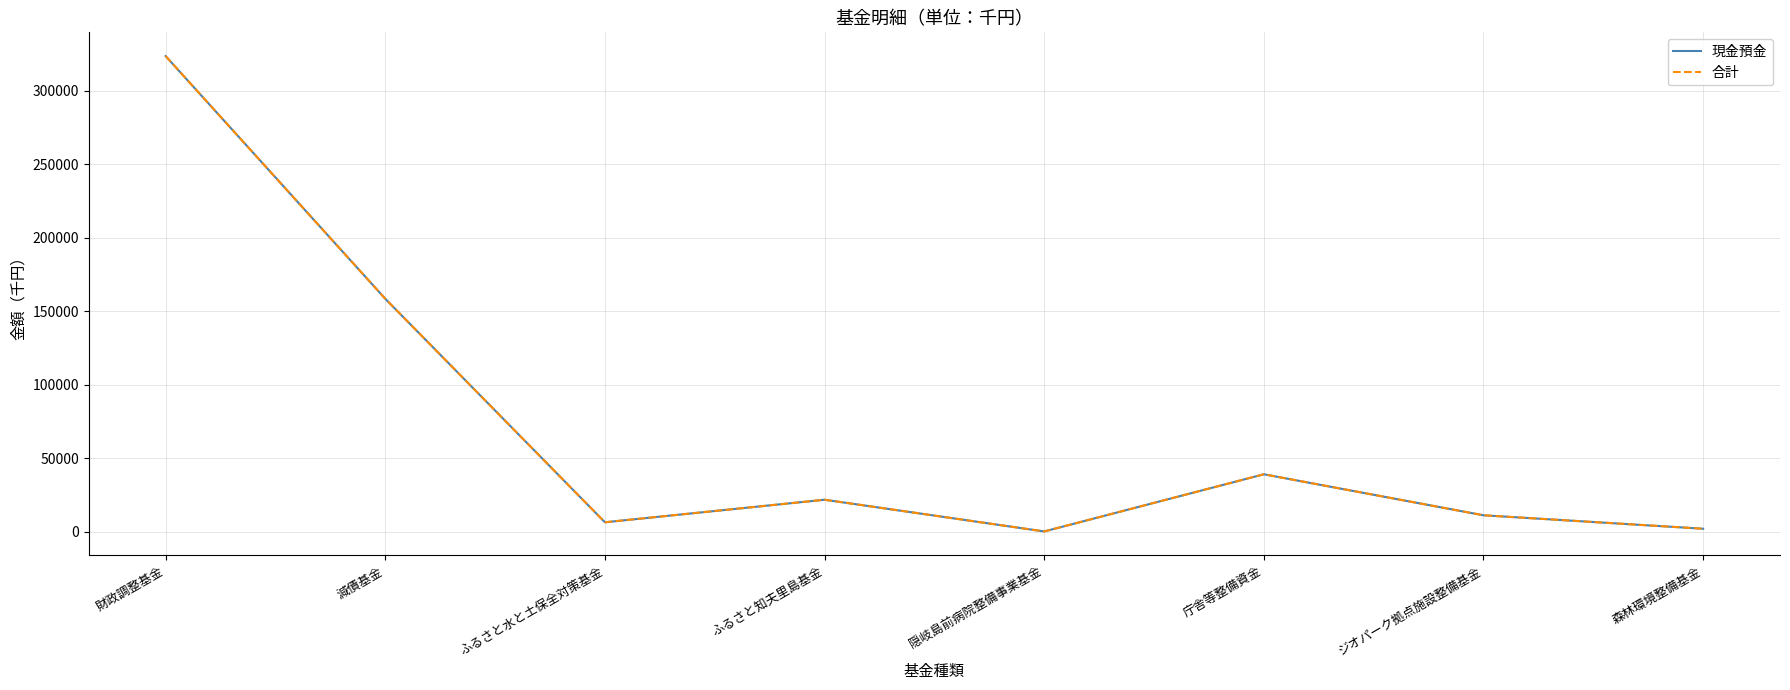

Is the value of 現金預金 at 森林環境整備基金 greater than the value of 合計 at 森林環境整備基金?

No